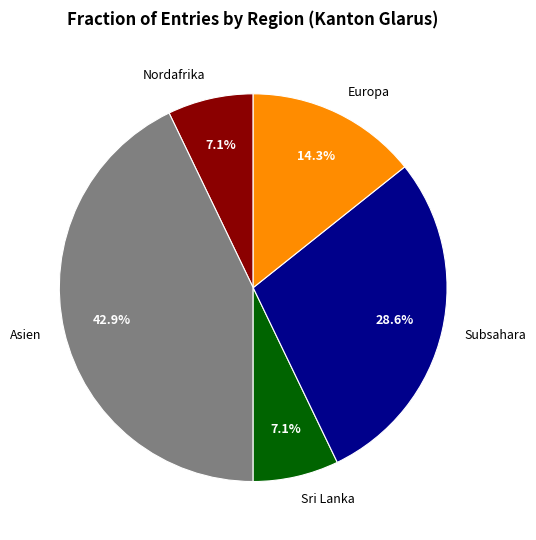

How many segments does this pie chart have?

5